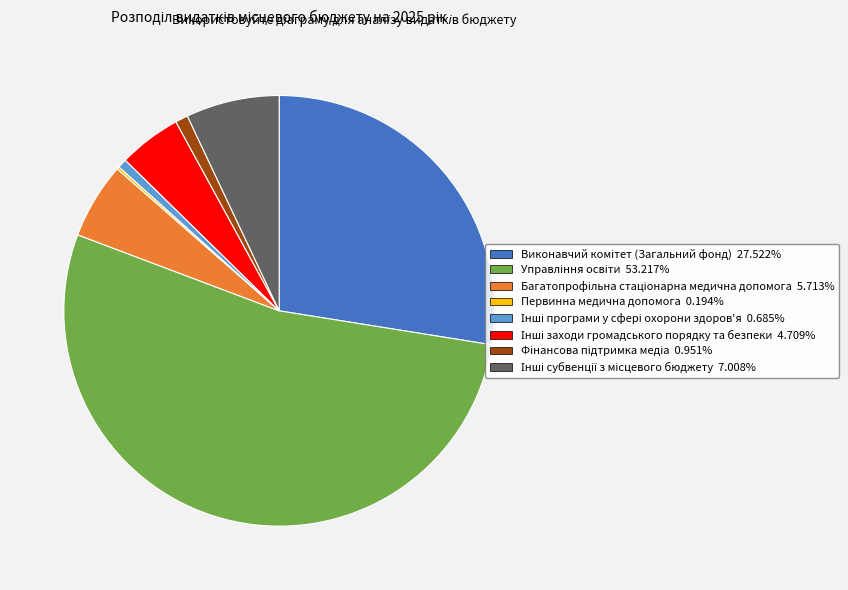

Is there a majority slice in this chart?

Yes